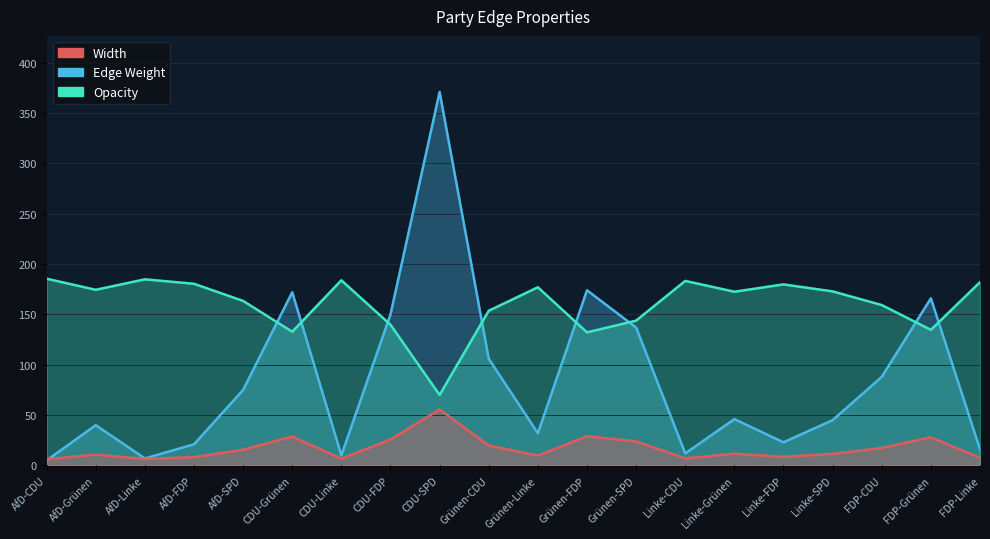

What is the total value across all series at CDU-Grünen?

333.5